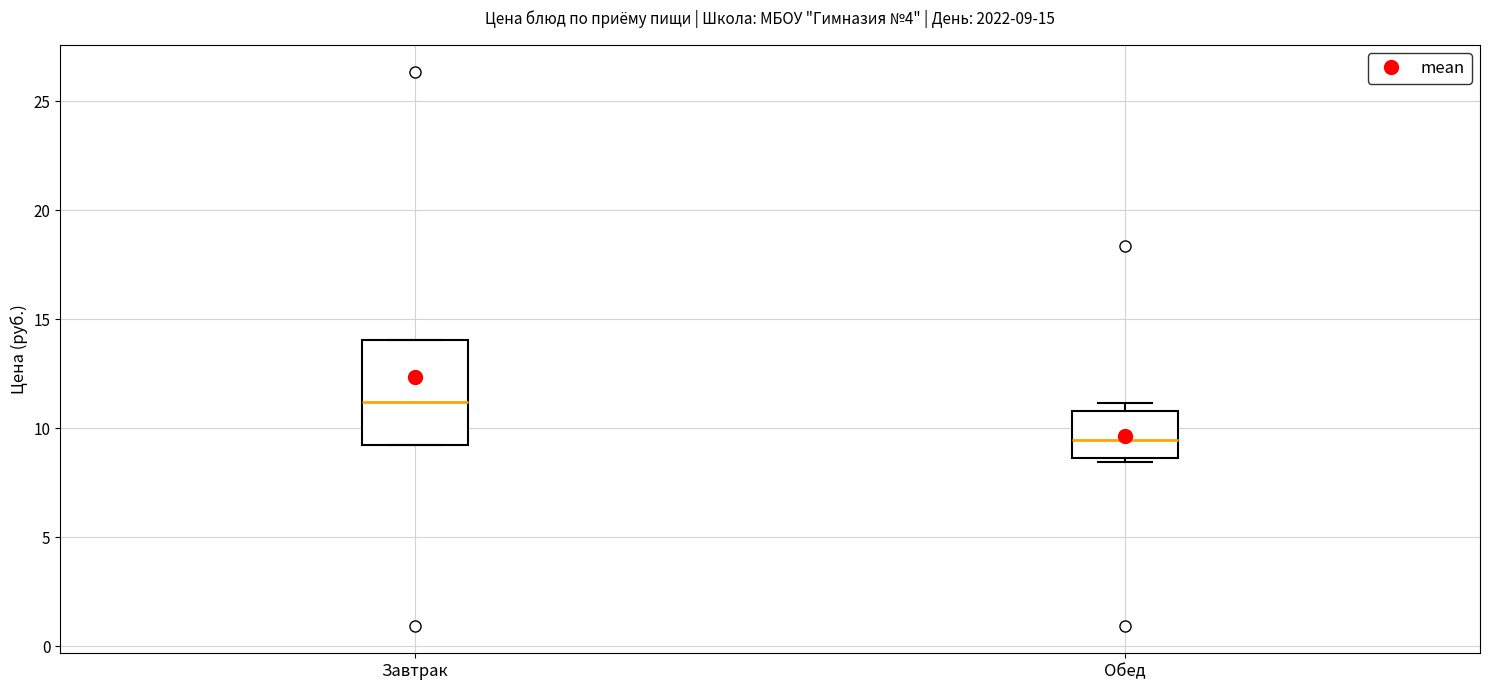

Which box's median line is the highest?

Завтрак